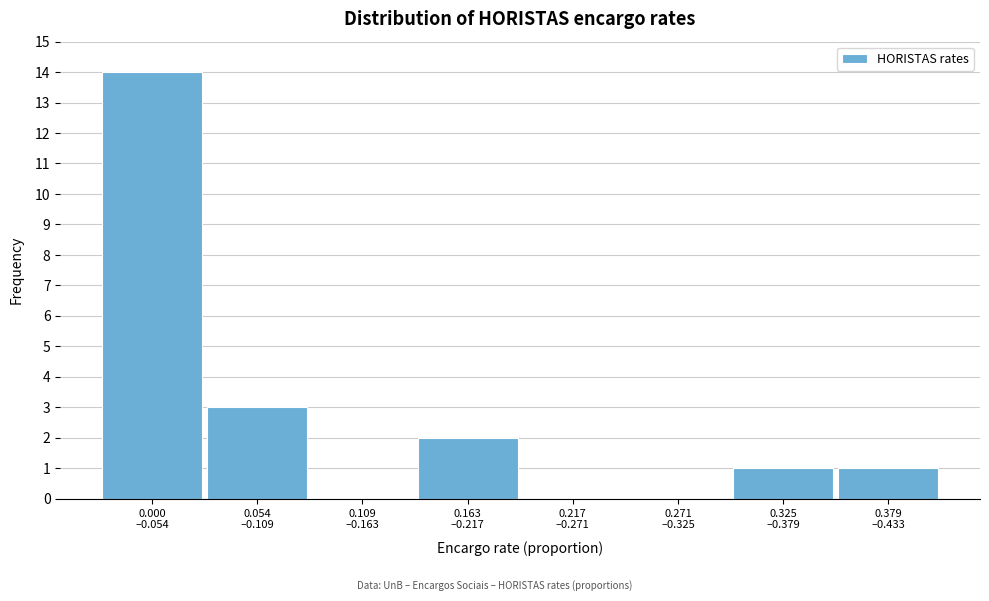

What is the greatest value displayed?

14